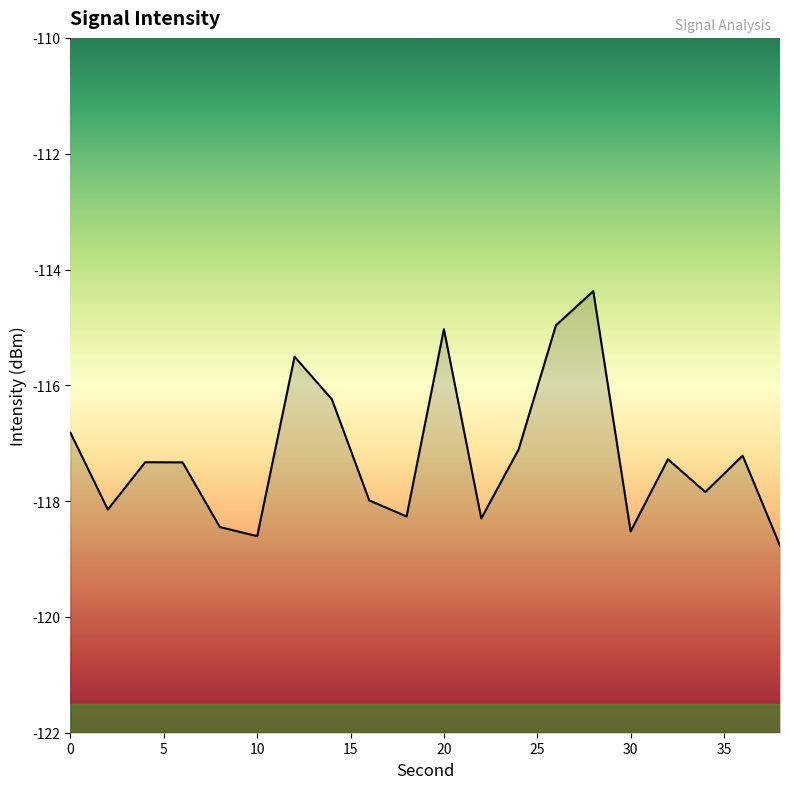

Reading left to right, extract all data points from this chart.

-116.8	-118.1	-117.3	-117.3	-118.4	-118.6	-115.5	-116.2	-118.0	-118.3	-115.0	-118.3	-117.1	-115.0	-114.4	-118.5	-117.3	-117.8	-117.2	-118.8